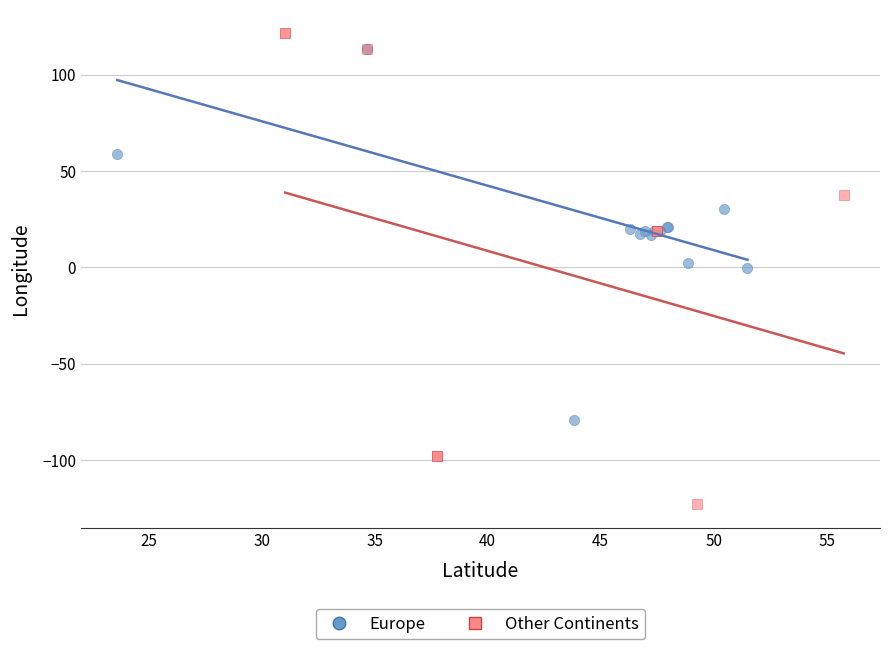

Which series has the largest Y range (max minus min)?

Other Continents